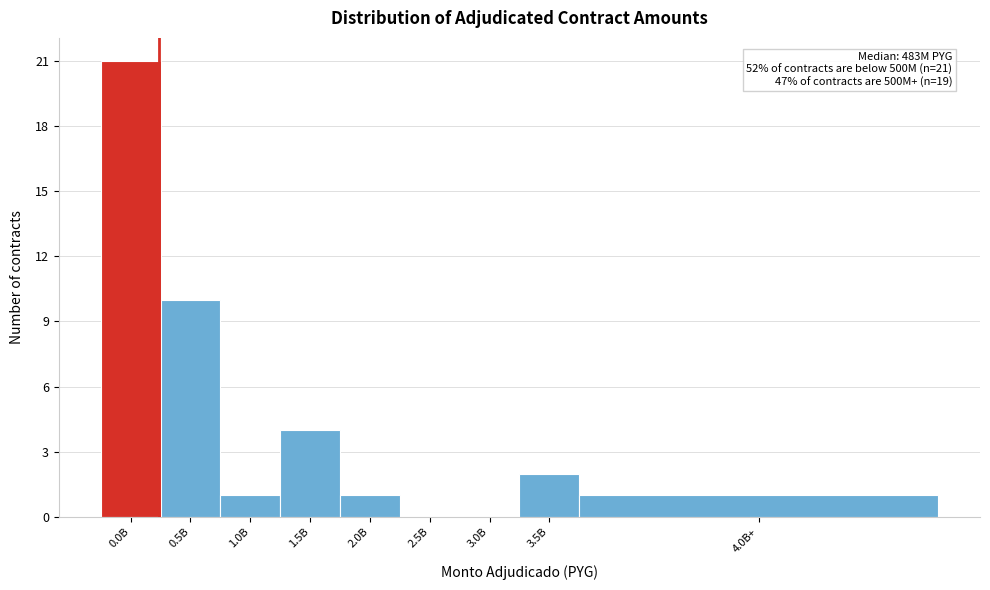

Reading right to left, extract all data points from this chart.

4.0B+=1	3.5B=2	3.0B=0	2.5B=0	2.0B=1	1.5B=4	1.0B=1	0.5B=10	0.0B=21